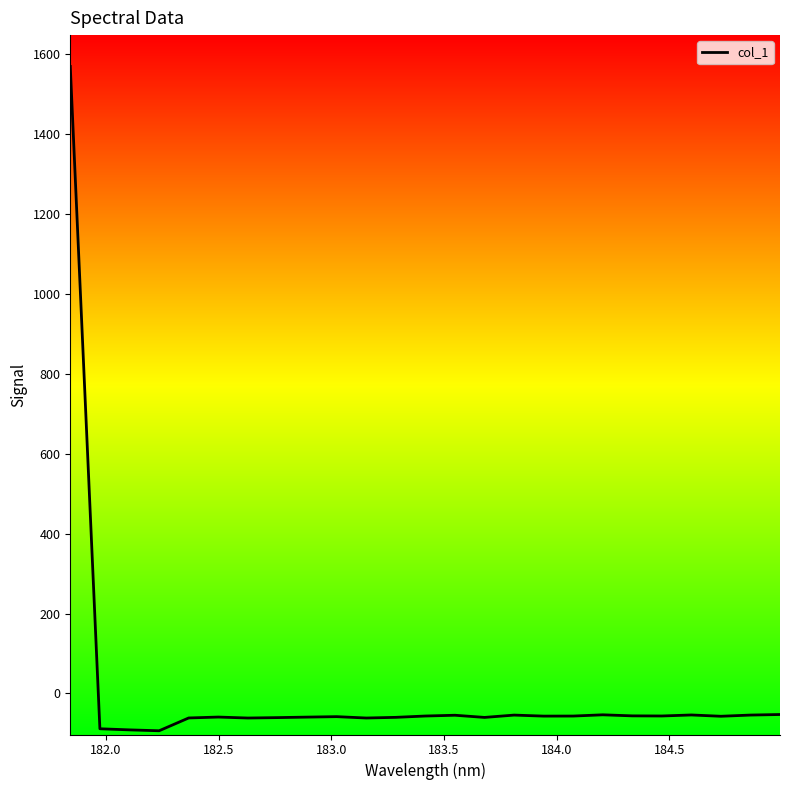

What is the smallest value displayed?

-93.5